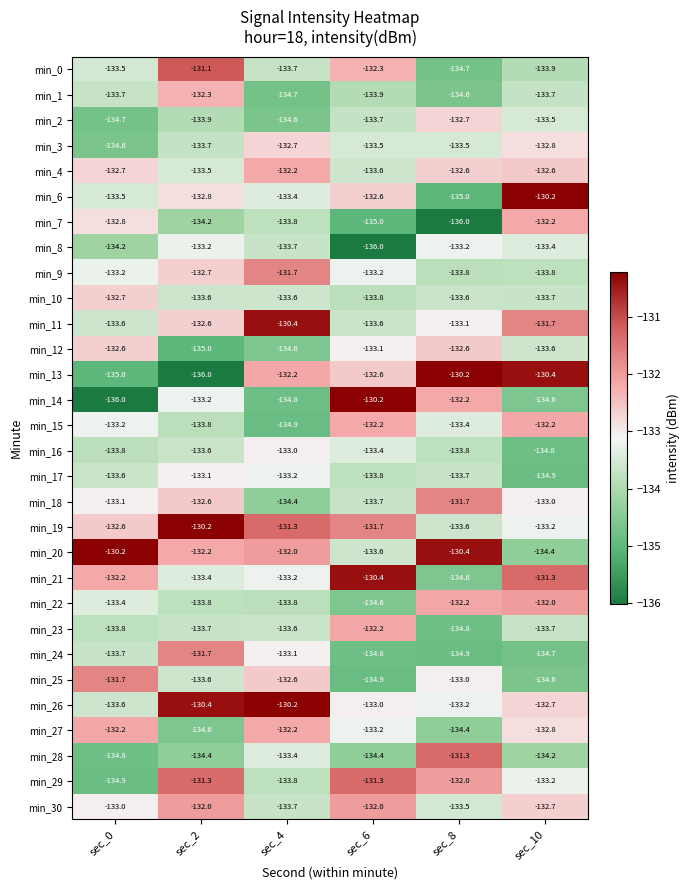

How many distinct data groups are displayed?

30